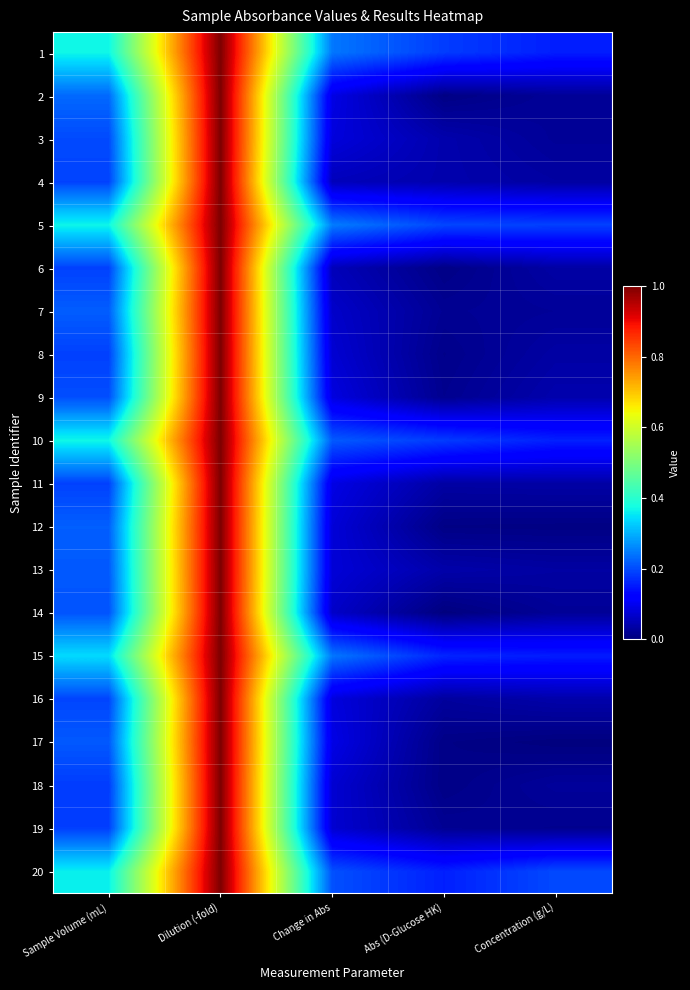

Reading left to right, what are all the values shown in this chart?

1: Sample Volume (mL)=0.4	Dilution (-fold)=1.0	Change in Abs=0.2	Abs (D-Glucose HK)=0.2	Concentration (g/L)=0.2
2: Sample Volume (mL)=0.2	Dilution (-fold)=1.0	Change in Abs=0.1	Abs (D-Glucose HK)=0.0	Concentration (g/L)=0.0
3: Sample Volume (mL)=0.2	Dilution (-fold)=1.0	Change in Abs=0.1	Abs (D-Glucose HK)=0.0	Concentration (g/L)=0.0
4: Sample Volume (mL)=0.2	Dilution (-fold)=1.0	Change in Abs=0.1	Abs (D-Glucose HK)=0.0	Concentration (g/L)=0.0
5: Sample Volume (mL)=0.4	Dilution (-fold)=1.0	Change in Abs=0.2	Abs (D-Glucose HK)=0.2	Concentration (g/L)=0.2
6: Sample Volume (mL)=0.2	Dilution (-fold)=1.0	Change in Abs=0.1	Abs (D-Glucose HK)=0.0	Concentration (g/L)=0.0
7: Sample Volume (mL)=0.2	Dilution (-fold)=1.0	Change in Abs=0.1	Abs (D-Glucose HK)=0.0	Concentration (g/L)=0.0
8: Sample Volume (mL)=0.2	Dilution (-fold)=1.0	Change in Abs=0.1	Abs (D-Glucose HK)=0.0	Concentration (g/L)=0.0
9: Sample Volume (mL)=0.2	Dilution (-fold)=1.0	Change in Abs=0.1	Abs (D-Glucose HK)=0.0	Concentration (g/L)=0.0
10: Sample Volume (mL)=0.4	Dilution (-fold)=1.0	Change in Abs=0.2	Abs (D-Glucose HK)=0.2	Concentration (g/L)=0.2
11: Sample Volume (mL)=0.2	Dilution (-fold)=1.0	Change in Abs=0.1	Abs (D-Glucose HK)=0.0	Concentration (g/L)=0.0
12: Sample Volume (mL)=0.2	Dilution (-fold)=1.0	Change in Abs=0.1	Abs (D-Glucose HK)=0.0	Concentration (g/L)=0.0
13: Sample Volume (mL)=0.2	Dilution (-fold)=1.0	Change in Abs=0.1	Abs (D-Glucose HK)=0.0	Concentration (g/L)=0.0
14: Sample Volume (mL)=0.2	Dilution (-fold)=1.0	Change in Abs=0.1	Abs (D-Glucose HK)=0.0	Concentration (g/L)=0.0
15: Sample Volume (mL)=0.3	Dilution (-fold)=1.0	Change in Abs=0.2	Abs (D-Glucose HK)=0.2	Concentration (g/L)=0.2
16: Sample Volume (mL)=0.2	Dilution (-fold)=1.0	Change in Abs=0.1	Abs (D-Glucose HK)=0.0	Concentration (g/L)=0.0
17: Sample Volume (mL)=0.2	Dilution (-fold)=1.0	Change in Abs=0.1	Abs (D-Glucose HK)=0.0	Concentration (g/L)=0.0
18: Sample Volume (mL)=0.2	Dilution (-fold)=1.0	Change in Abs=0.1	Abs (D-Glucose HK)=0.0	Concentration (g/L)=0.0
19: Sample Volume (mL)=0.2	Dilution (-fold)=1.0	Change in Abs=0.1	Abs (D-Glucose HK)=0.0	Concentration (g/L)=0.0
20: Sample Volume (mL)=0.4	Dilution (-fold)=1.0	Change in Abs=0.2	Abs (D-Glucose HK)=0.2	Concentration (g/L)=0.2